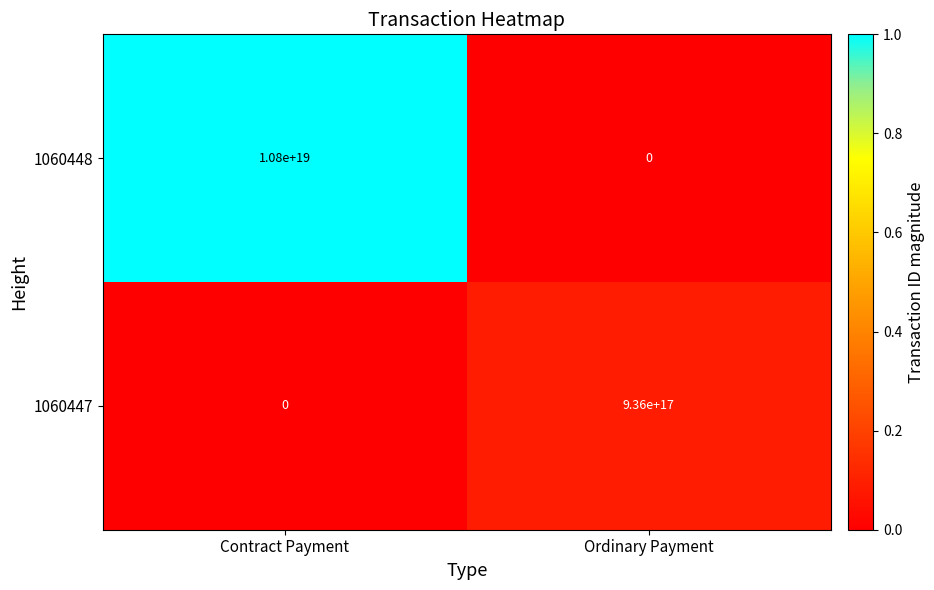

Is it true that 1060447 equals 1659889756844835840 at Ordinary Payment?

False